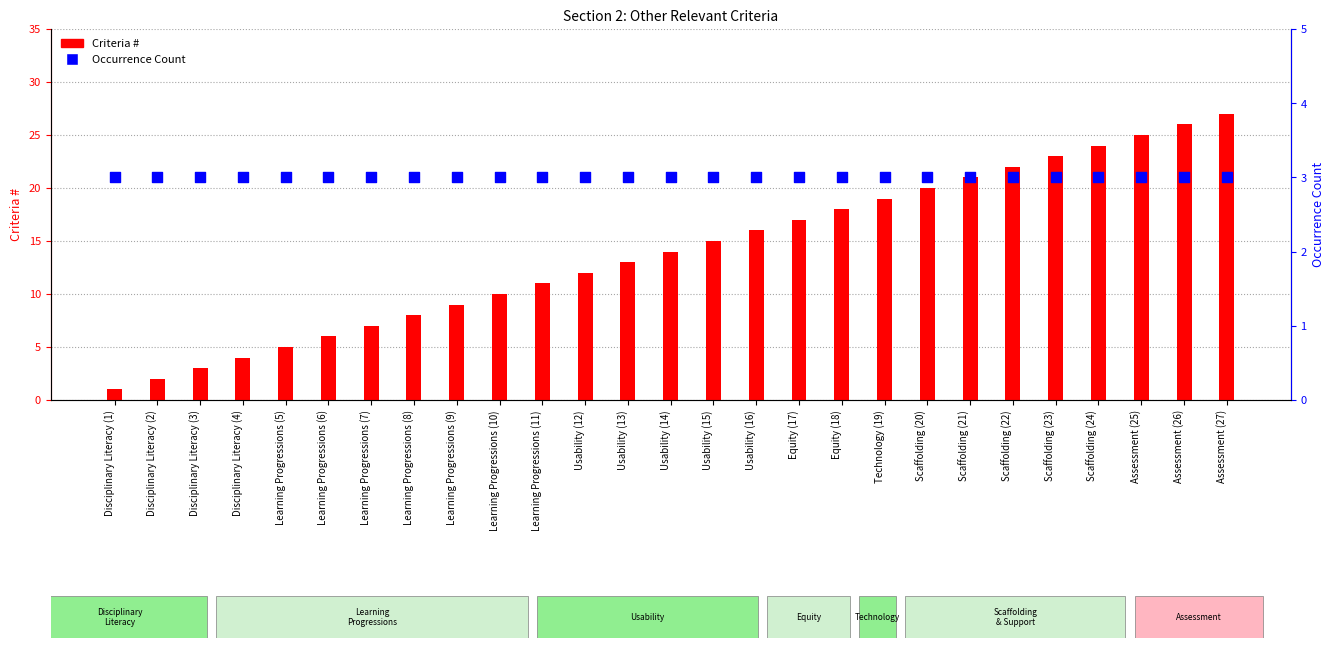

At which category is the sum across all series the highest?

Assessment (27)